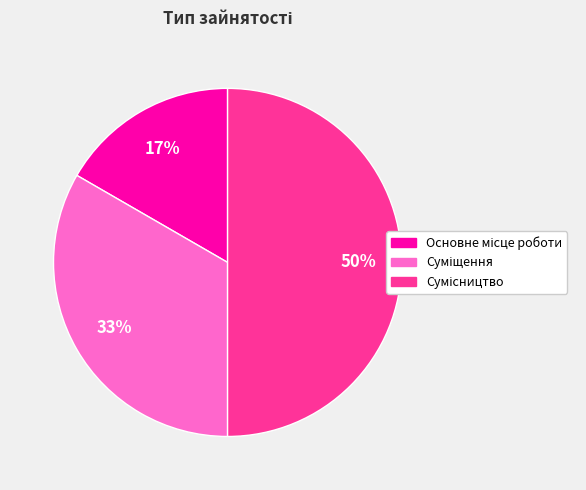

To the nearest percent, what is the average slice percentage?

33%